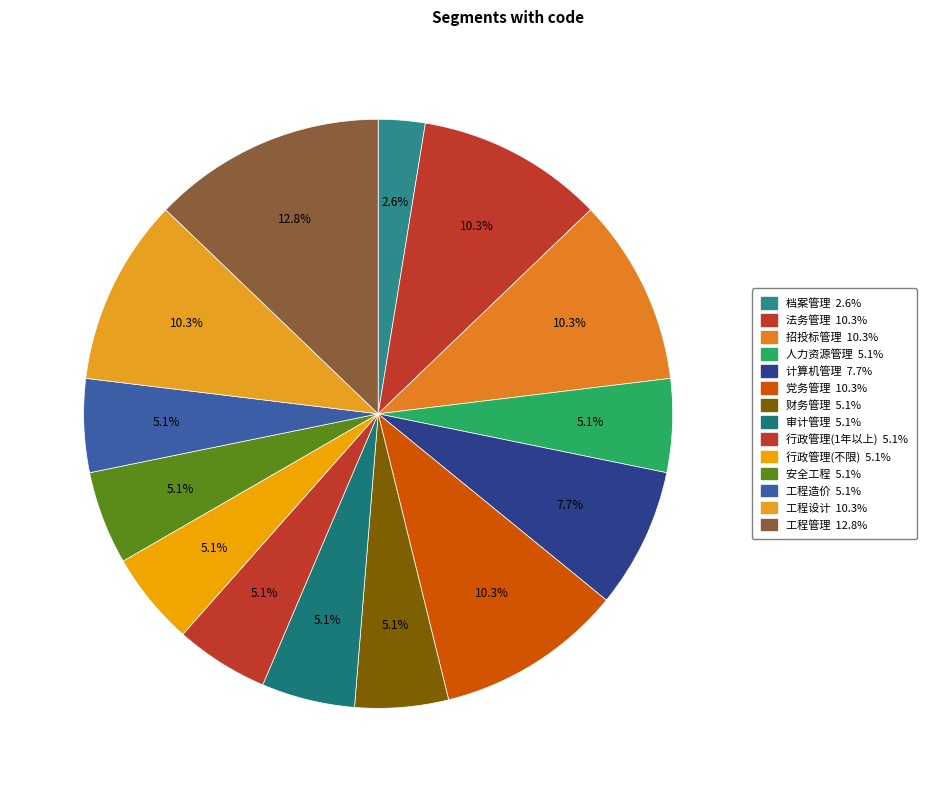

True or false: 招投标管理 accounts for 10% of the total.

True